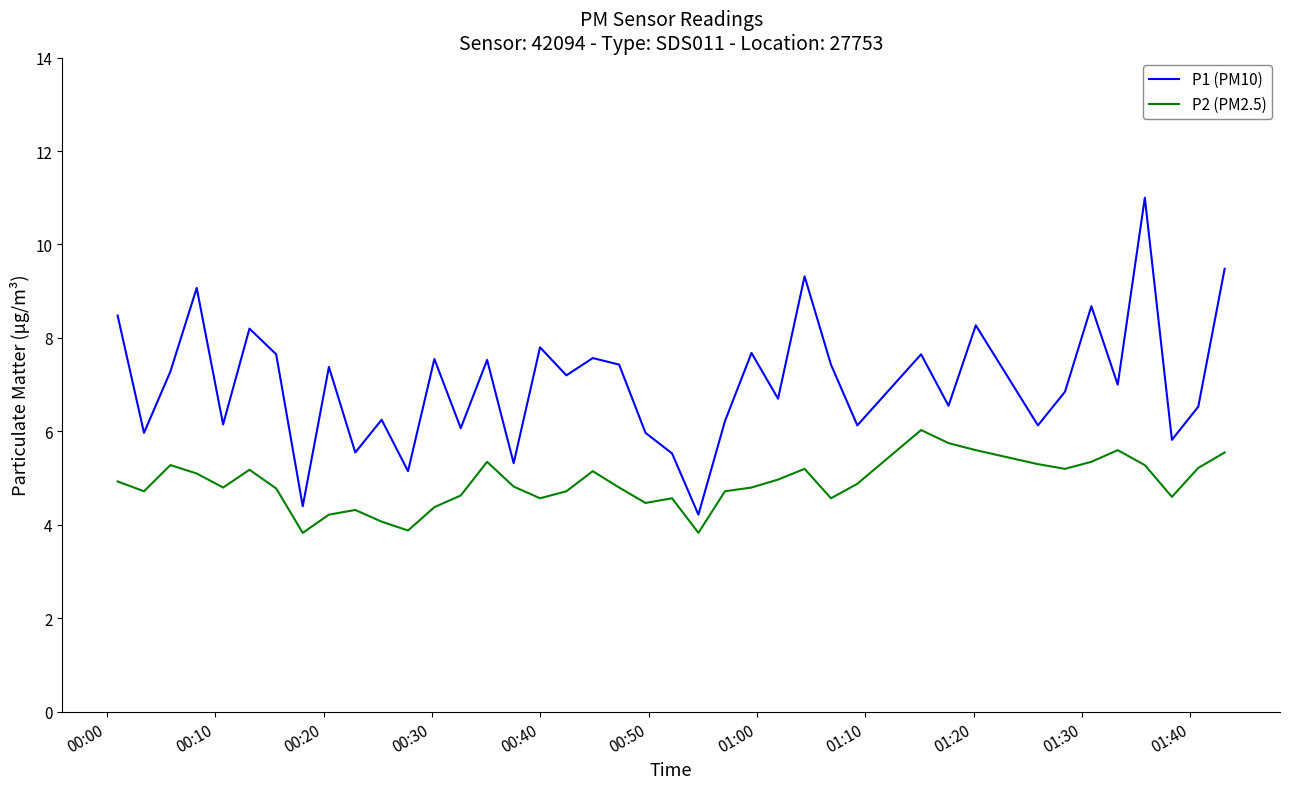

True or false: P1 (PM10) and P2 (PM2.5) cross at least once.

False